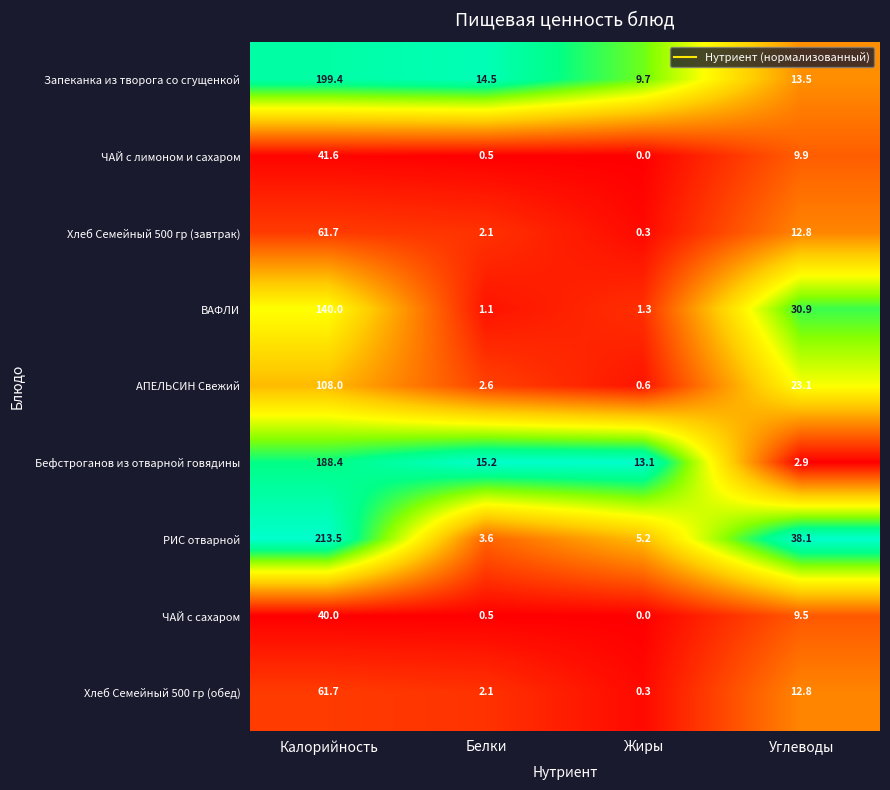

What is the difference between the highest and lowest values at Калорийность?

173.5